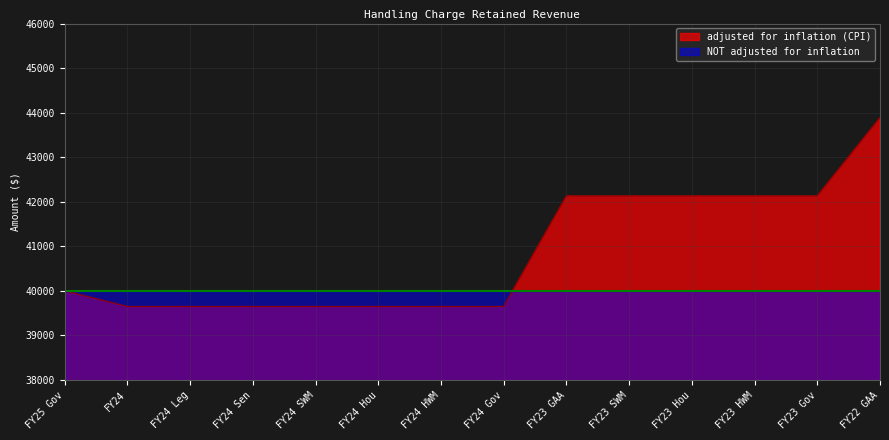

What is the minimum value shown in the chart?

39649